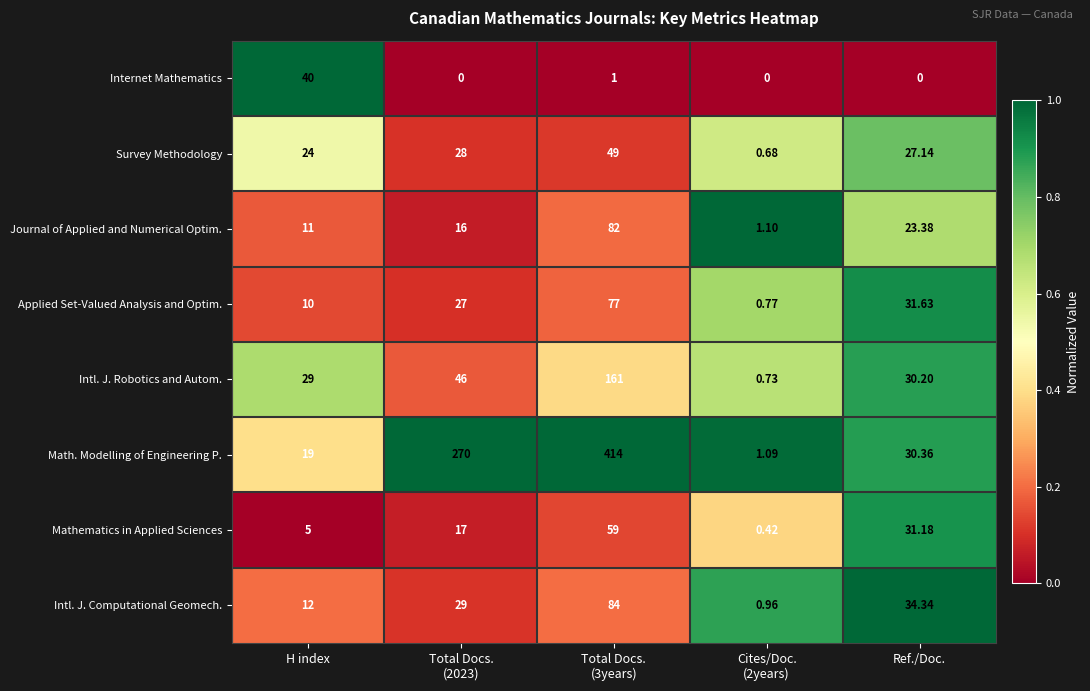

Which series changed the most between Cites/Doc.
(2years) and Ref./Doc.?

Intl. J. Computational Geomech.